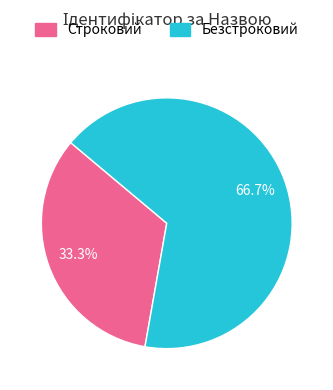

Between Безстроковий and Строковий, which is larger?

Безстроковий